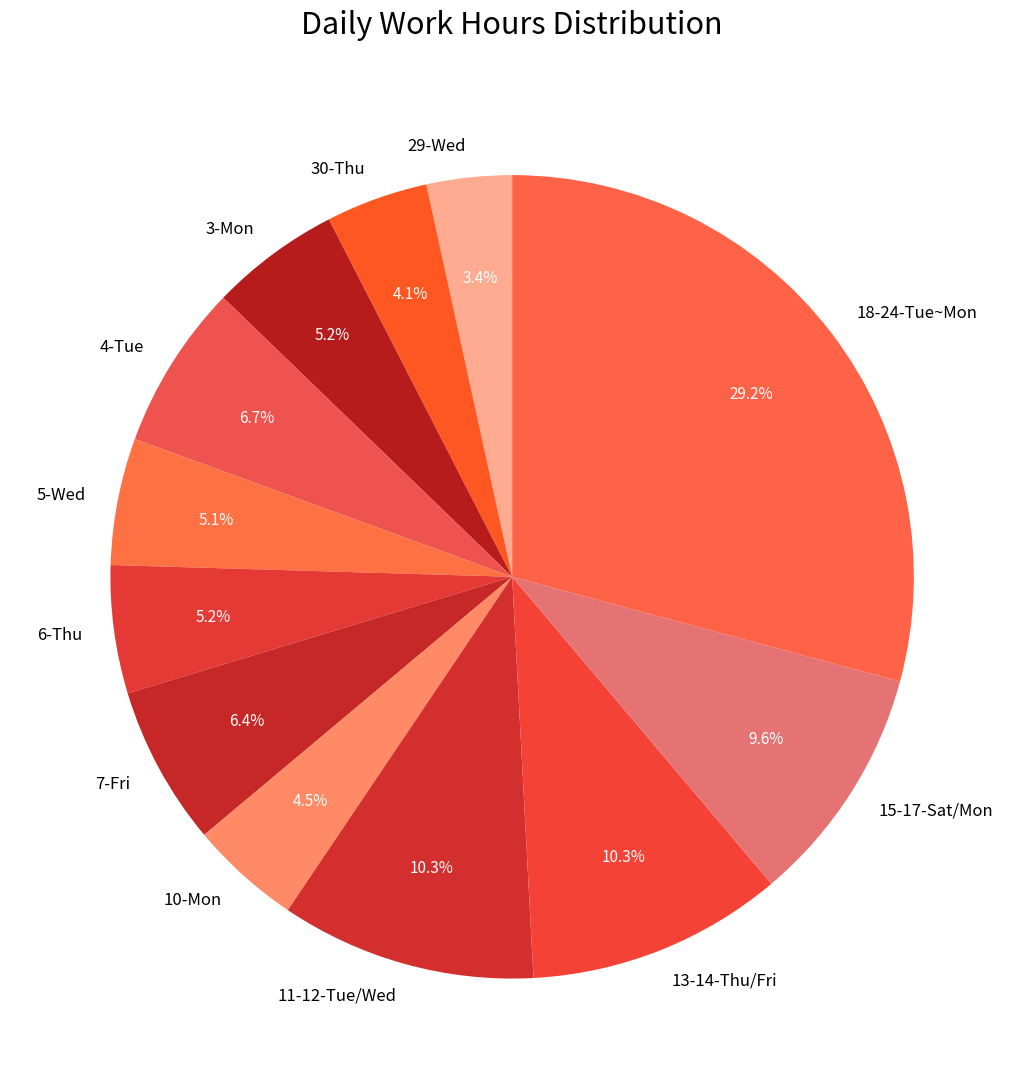

What percentage do 7-Fri and 13-14-Thu/Fri together represent?

16.7%